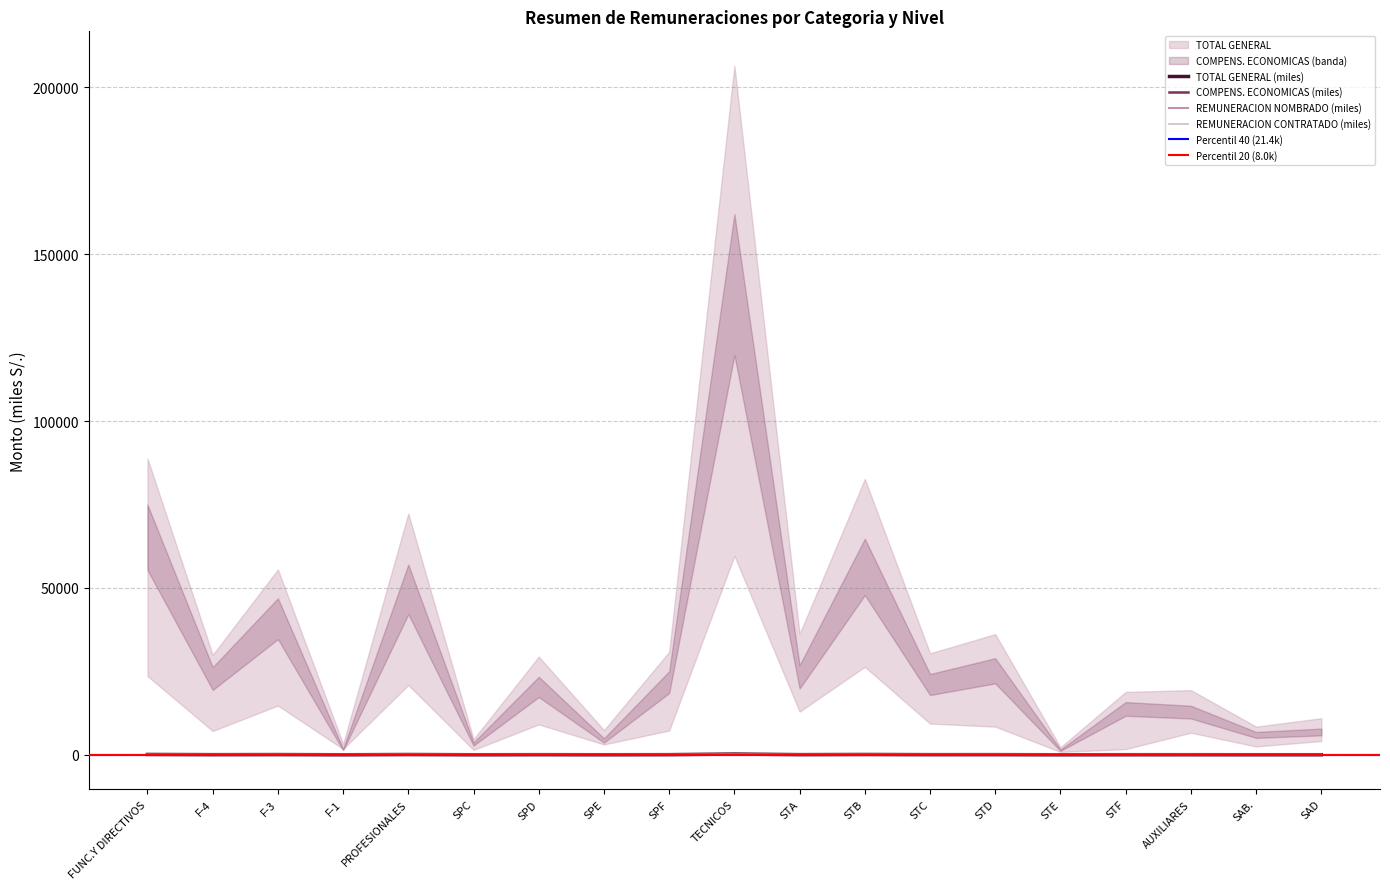

Reading left to right, transcribe all the data shown in this chart.

TOTAL GENERAL: FUNC.Y DIRECTIVOS=88.8	F-4=29.9	F-3=55.5	F-1=3.3	PROFESIONALES=72.3	SPC=4.7	SPD=29.4	SPE=7.4	SPF=30.8	TECNICOS=206.5	STA=36.2	STB=82.6	STC=30.4	STD=36.2	STE=2.2	STF=18.8	AUXILIARES=19.4	SAB.=8.4	SAD=10.9
REMUNERACION NOMBRADO: FUNC.Y DIRECTIVOS=23.6	F-4=7.1	F-3=14.7	F-1=1.7	PROFESIONALES=20.9	SPC=1.5	SPD=9.1	SPE=3.1	SPF=7.3	TECNICOS=59.6	STA=12.9	STB=26.4	STC=9.3	STD=8.4	STE=0.9	STF=1.7	AUXILIARES=6.6	SAB.=2.5	SAD=4.1
COMPENS. ECONOMICAS: FUNC.Y DIRECTIVOS=65.2	F-4=22.8	F-3=40.8	F-1=1.6	PROFESIONALES=49.6	SPC=3.2	SPD=20.3	SPE=4.3	SPF=21.8	TECNICOS=140.9	STA=23.3	STB=56.3	STC=21.0	STD=25.2	STE=1.4	STF=13.7	AUXILIARES=12.8	SAB.=5.9	SAD=6.8
REMUNERACION CONTRATADO: FUNC.Y DIRECTIVOS=0.0	F-4=0.0	F-3=0.0	F-1=0.0	PROFESIONALES=1.8	SPC=0.0	SPD=0.0	SPE=0.0	SPF=1.8	TECNICOS=6.0	STA=0.0	STB=0.0	STC=0.0	STD=2.6	STE=0.0	STF=3.4	AUXILIARES=0.0	SAB.=0.0	SAD=0.0